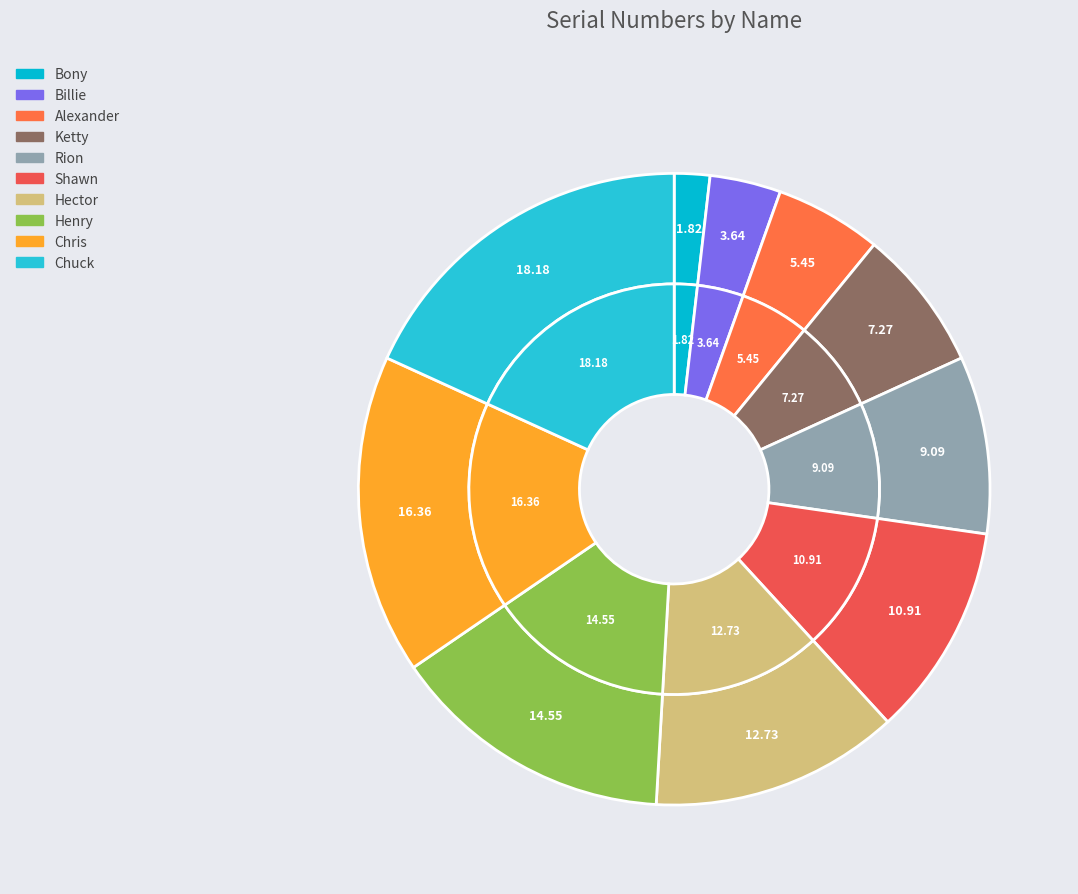

Combined, do Chris and Ketty account for over 50%?

No